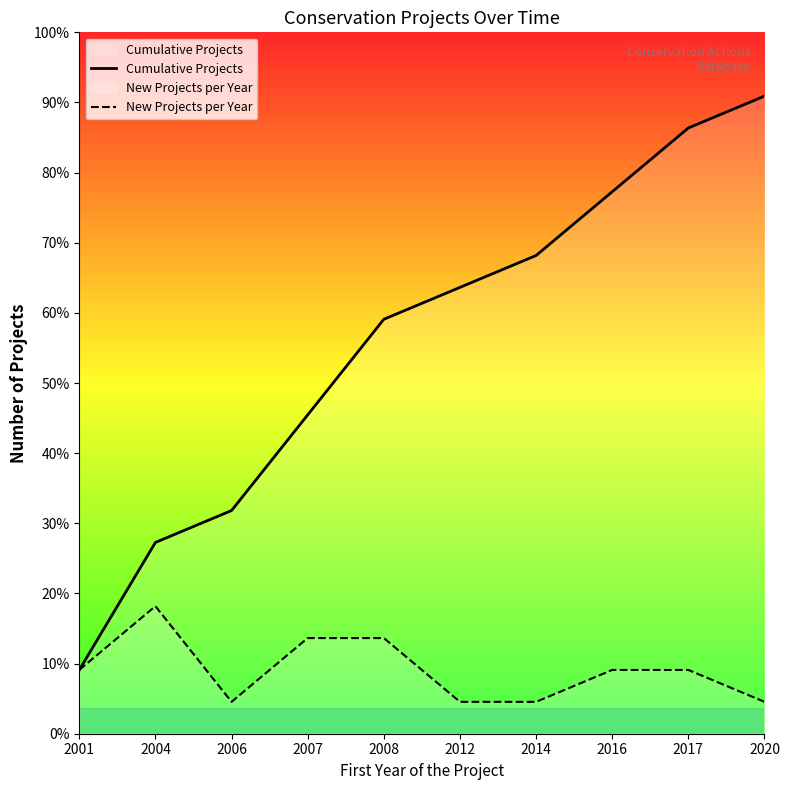

True or false: Cumulative Projects and New Projects per Year cross at least once.

False